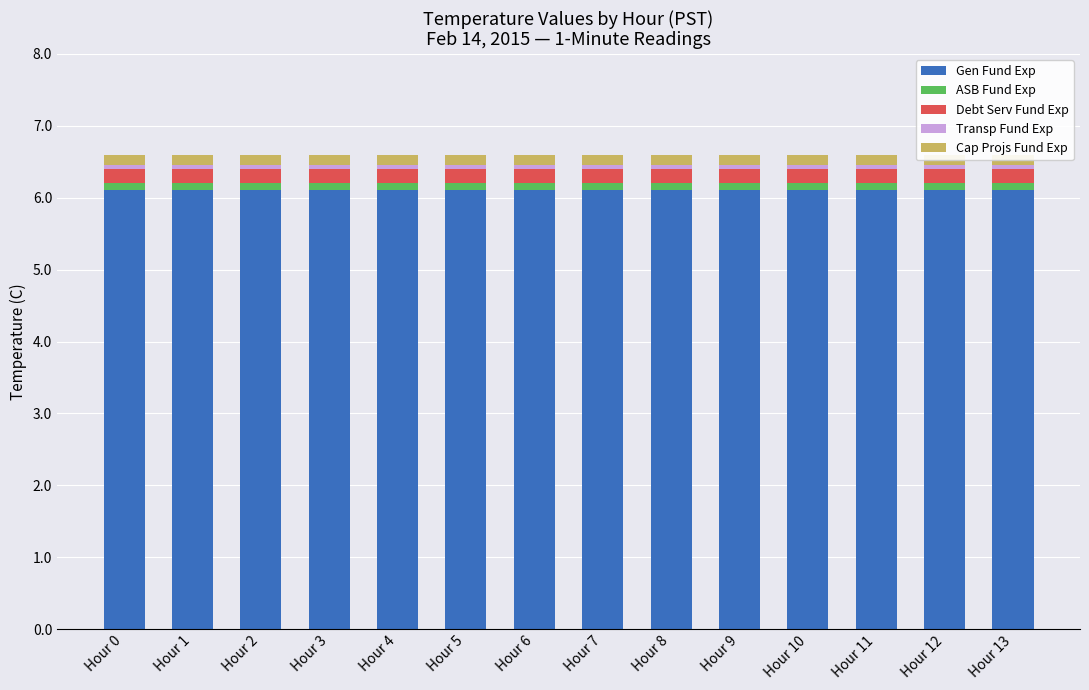

What is the average value of the Gen Fund Exp series?

6.1